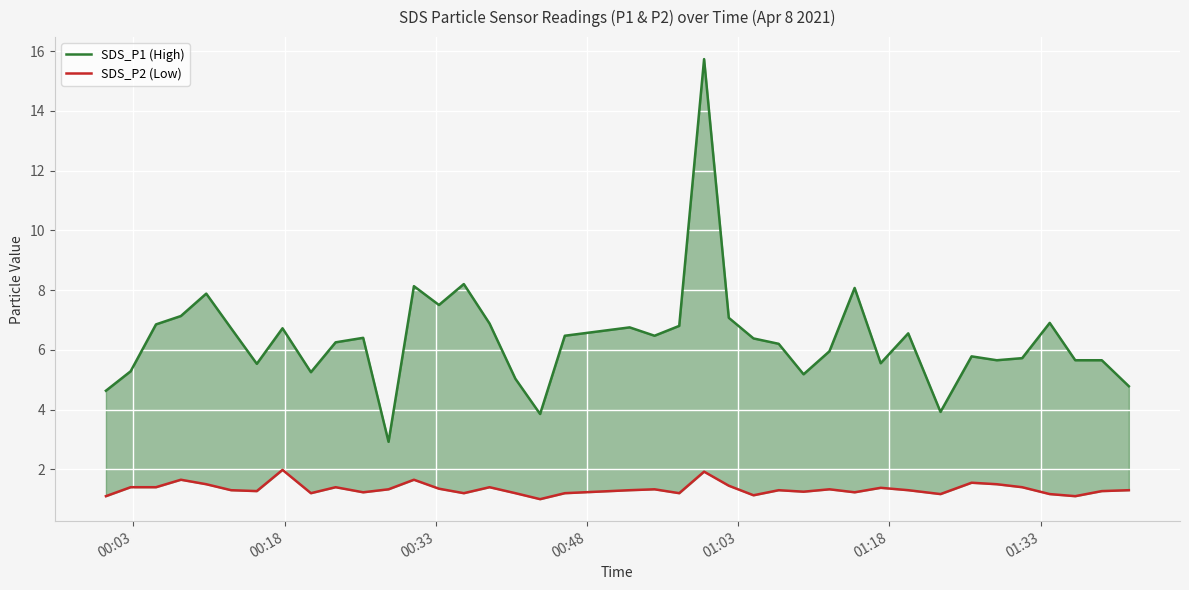

What are all the series names shown in the legend?

SDS_P1 (High), SDS_P2 (Low)